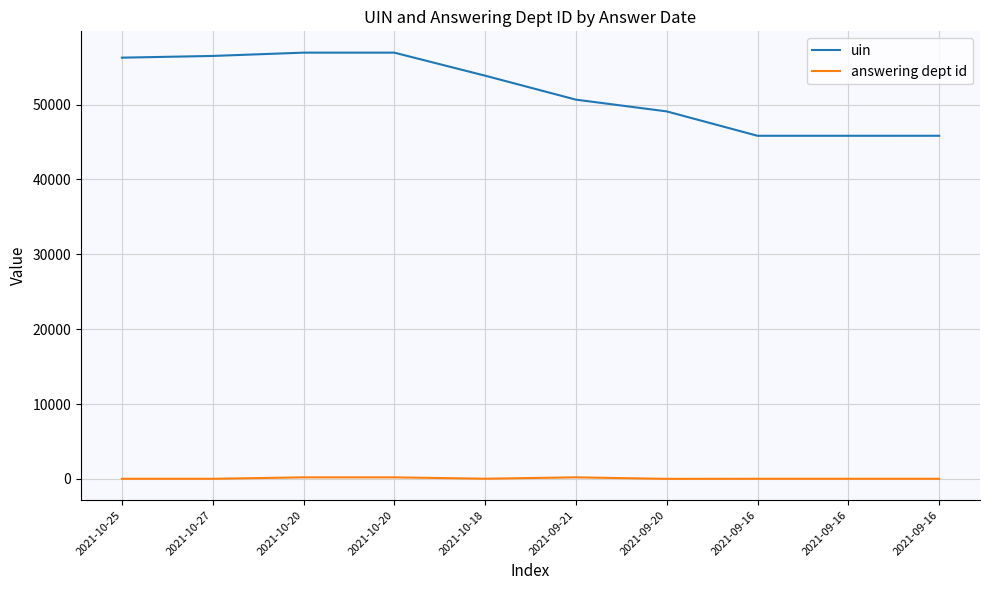

What is the difference between the uin values at 2021-10-20 and 2021-09-21?

6278